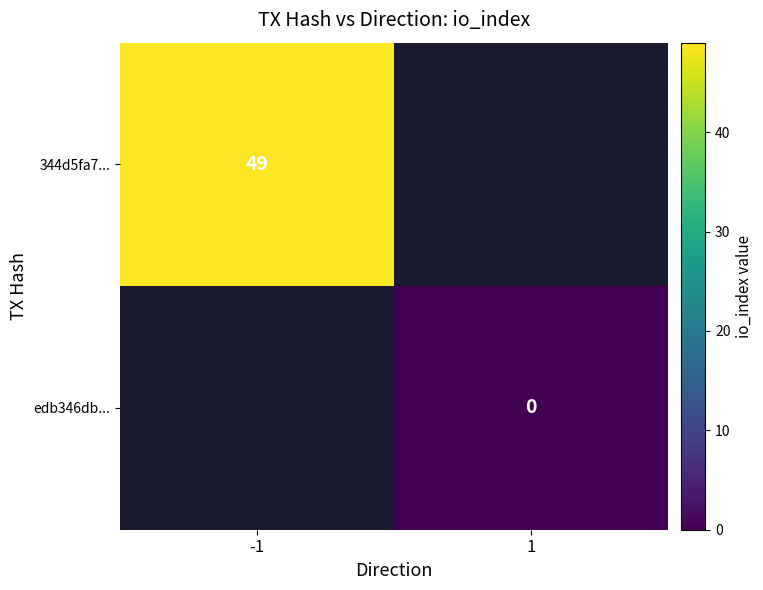

True or false: 344d5fa7... has a value of 49 at -1.

True